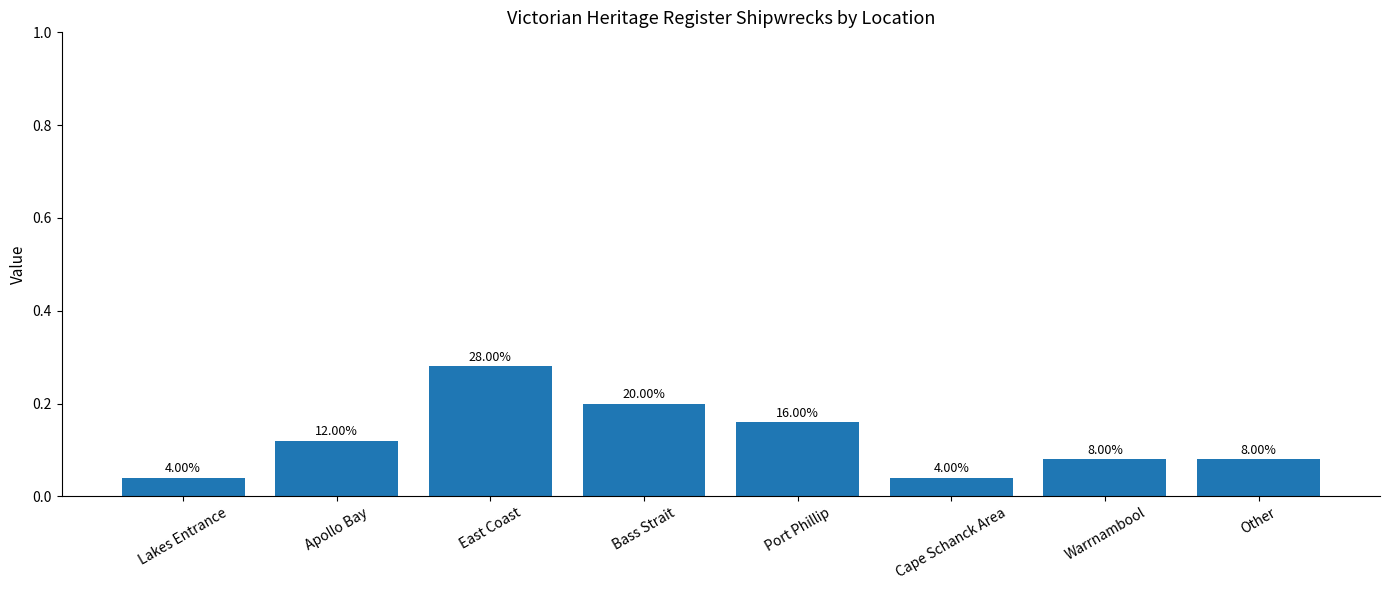

What is the label of the 3rd bar from the left?

East Coast